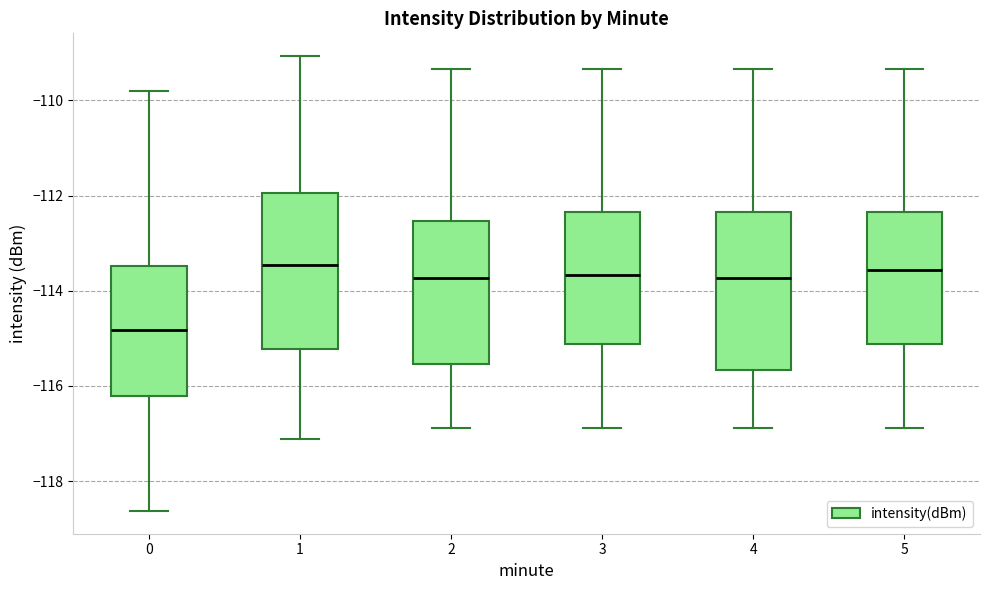

Reading left to right, transcribe this box plot: for each box, give where its median line is, the range the box spans, and where its two whiskers end, as read against the y-axis. The values are not printed on the chart, so give them approximately, as read against the axis.

0: median -114.8, box -116.2 to -113.4, whiskers -118.6 to -109.8
1: median -113.4, box -115.2 to -112.0, whiskers -117.2 to -109.0
2: median -113.8, box -115.6 to -112.6, whiskers -116.8 to -109.4
3: median -113.6, box -115.2 to -112.4, whiskers -116.8 to -109.4
4: median -113.8, box -115.6 to -112.4, whiskers -116.8 to -109.4
5: median -113.6, box -115.2 to -112.4, whiskers -116.8 to -109.4